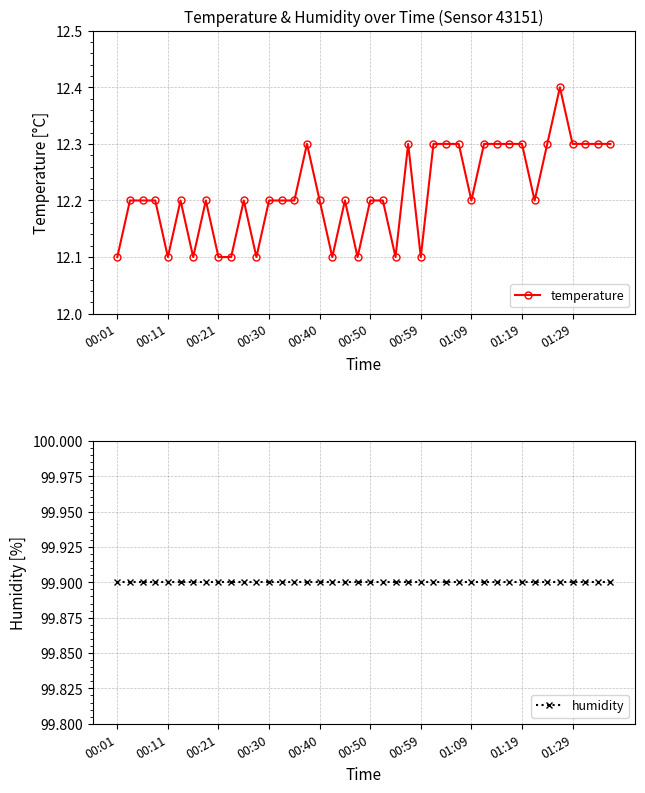

Reading right to left, transcribe all the data shown in this chart.

temperature: 12.3	12.3	12.3	12.3	12.4	12.3	12.2	12.3	12.3	12.3	12.3	12.2	12.3	12.3	12.3	12.1	12.3	12.1	12.2	12.2	12.1	12.2	12.1	12.2	12.3	12.2	12.2	12.2	12.1	12.2	12.1	12.1	12.2	12.1	12.2	12.1	12.2	12.2	12.2	12.1
humidity: 99.9	99.9	99.9	99.9	99.9	99.9	99.9	99.9	99.9	99.9	99.9	99.9	99.9	99.9	99.9	99.9	99.9	99.9	99.9	99.9	99.9	99.9	99.9	99.9	99.9	99.9	99.9	99.9	99.9	99.9	99.9	99.9	99.9	99.9	99.9	99.9	99.9	99.9	99.9	99.9